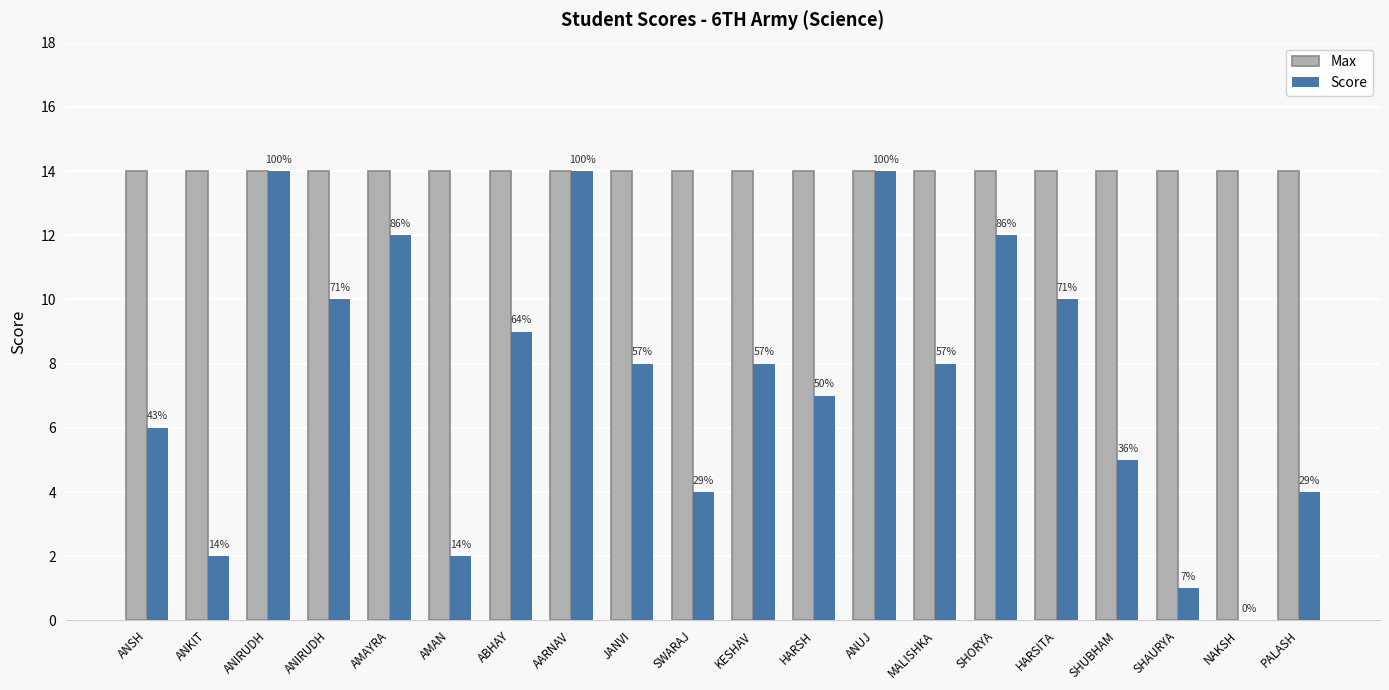

What is the value of the Score bar at the 9th from the left?

8